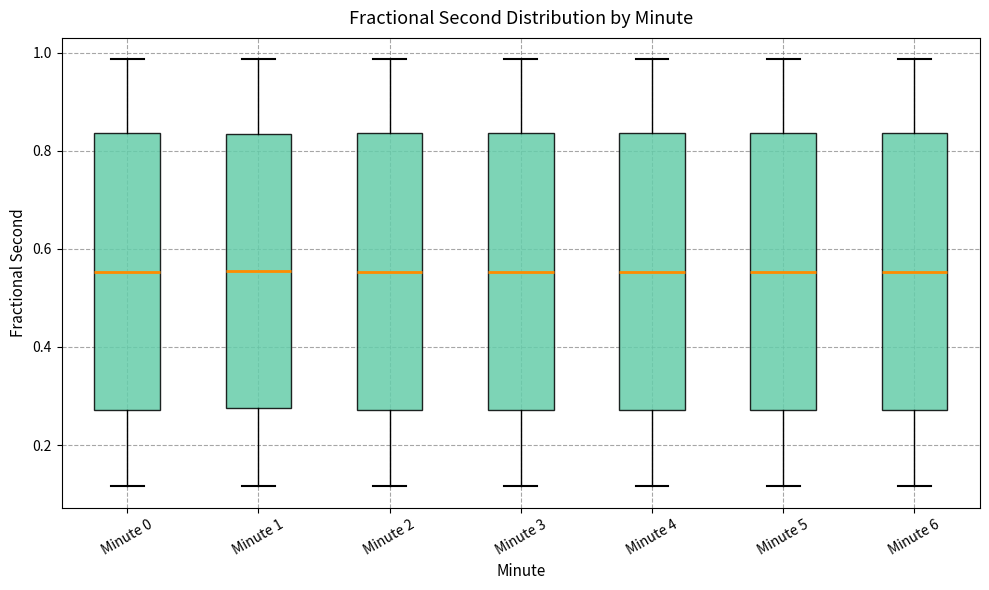

Where is the lower edge of the box for Minute 4 on the y-axis? The values are not printed on the chart, so give them approximately, as read against the axis.

0.28